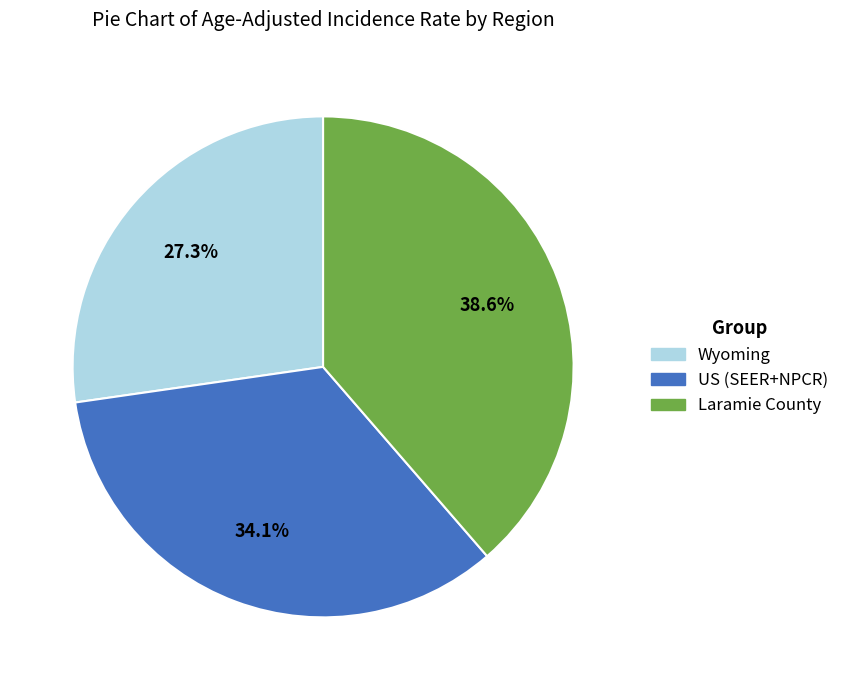

True or false: Wyoming accounts for 39% of the total.

False